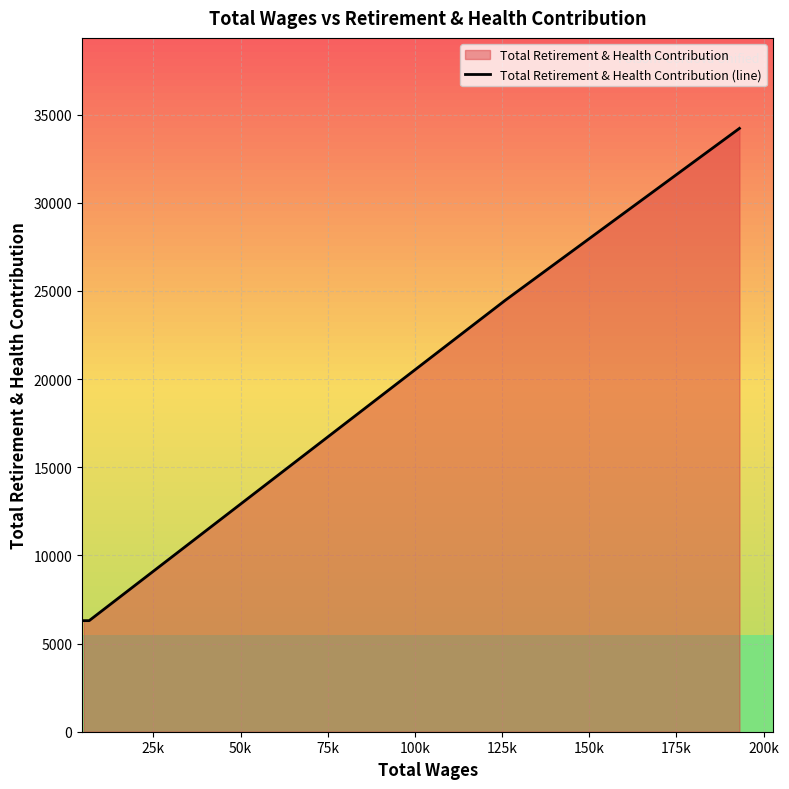

Reading left to right, extract all data points from this chart.

6300	6300	6300	6300	6300	24482	34220